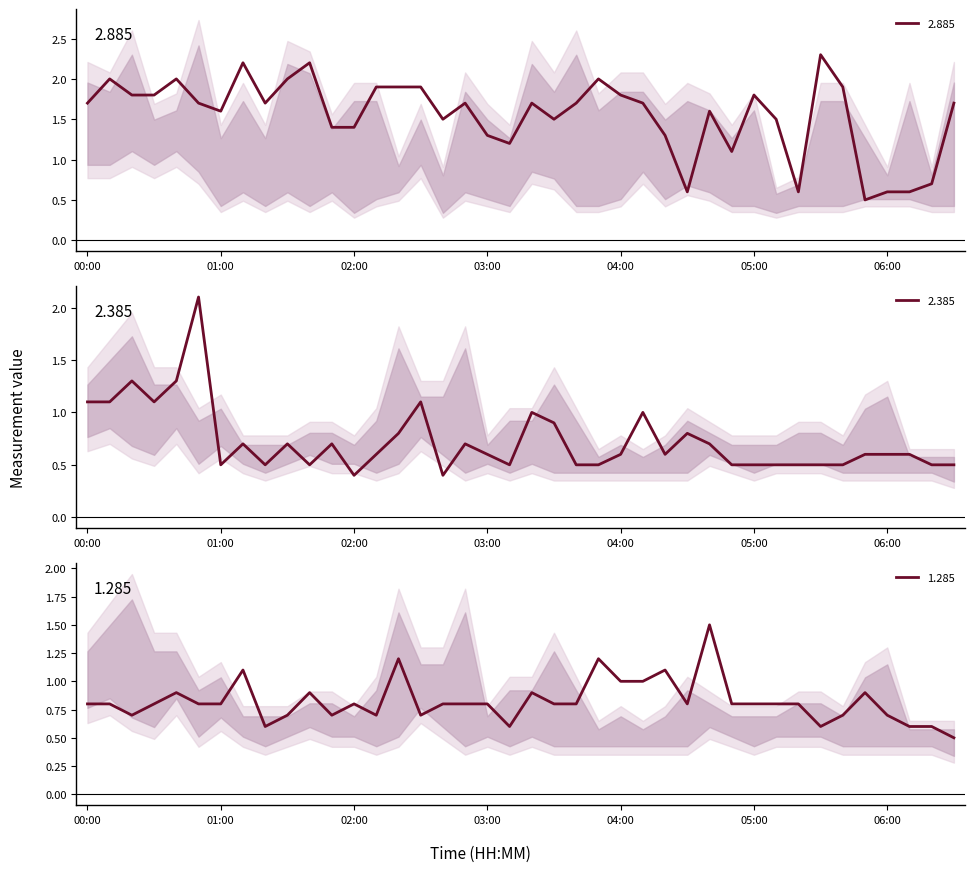

How many data points in 2.885 are less than 1?

6